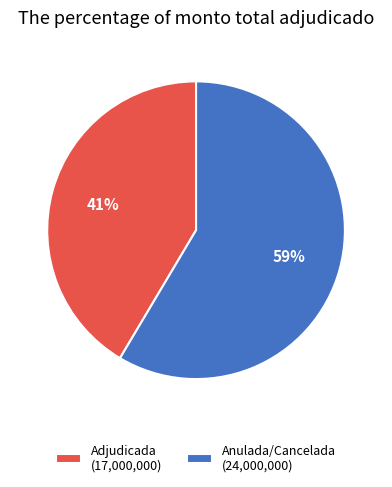

Do Anulada/Cancelada (24,000,000) and Adjudicada (17,000,000) together represent more than half of the pie?

Yes